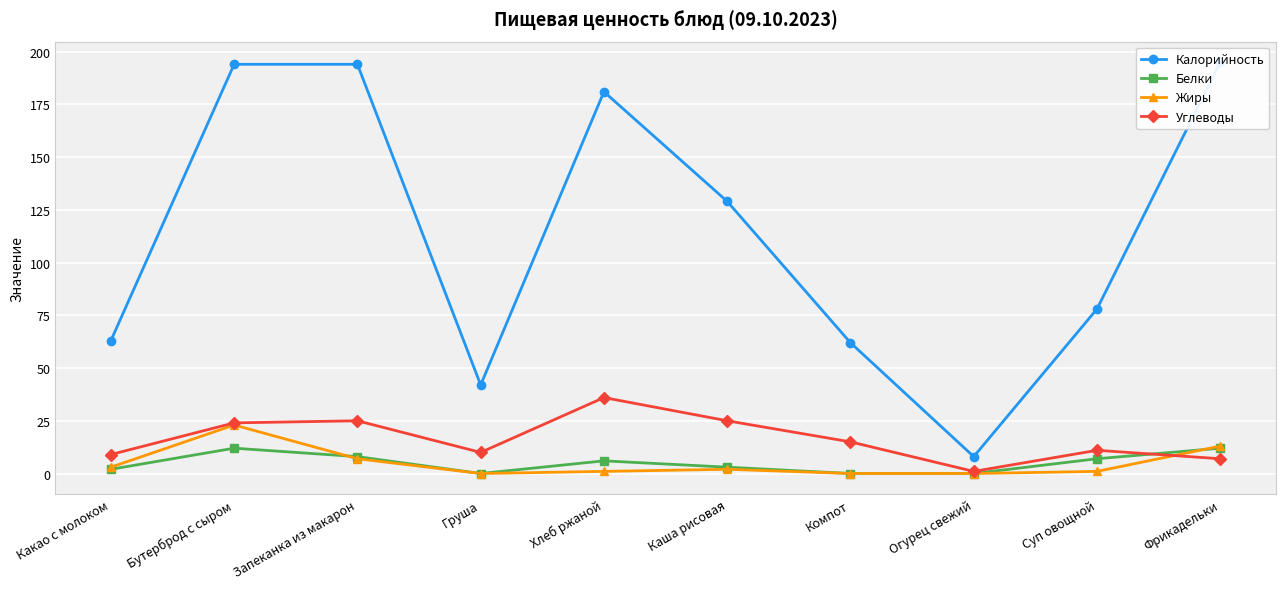

Reading left to right, transcribe all the data shown in this chart.

Калорийность: Какао с молоком=63	Бутерброд с сыром=194	Запеканка из макарон=194	Груша=42	Хлеб ржаной=181	Каша рисовая=129	Компот=62	Огурец свежий=8	Суп овощной=78	Фрикадельки=195
Белки: Какао с молоком=2	Бутерброд с сыром=12	Запеканка из макарон=8	Груша=0	Хлеб ржаной=6	Каша рисовая=3	Компот=0	Огурец свежий=0	Суп овощной=7	Фрикадельки=12
Жиры: Какао с молоком=3	Бутерброд с сыром=23	Запеканка из макарон=7	Груша=0	Хлеб ржаной=1	Каша рисовая=2	Компот=0	Огурец свежий=0	Суп овощной=1	Фрикадельки=13
Углеводы: Какао с молоком=9	Бутерброд с сыром=24	Запеканка из макарон=25	Груша=10	Хлеб ржаной=36	Каша рисовая=25	Компот=15	Огурец свежий=1	Суп овощной=11	Фрикадельки=7